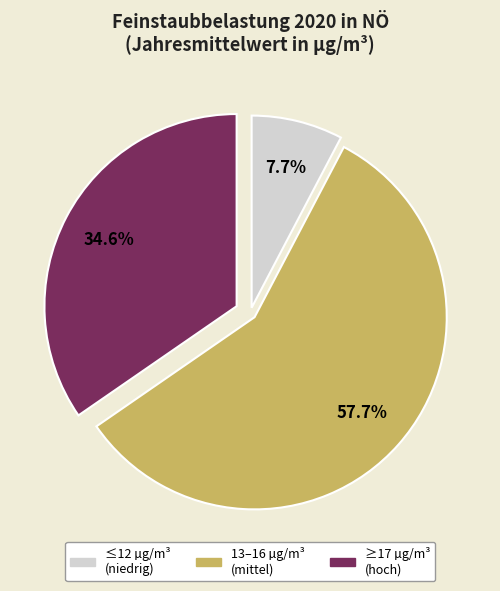

Is there any slice that represents more than half of the pie?

Yes